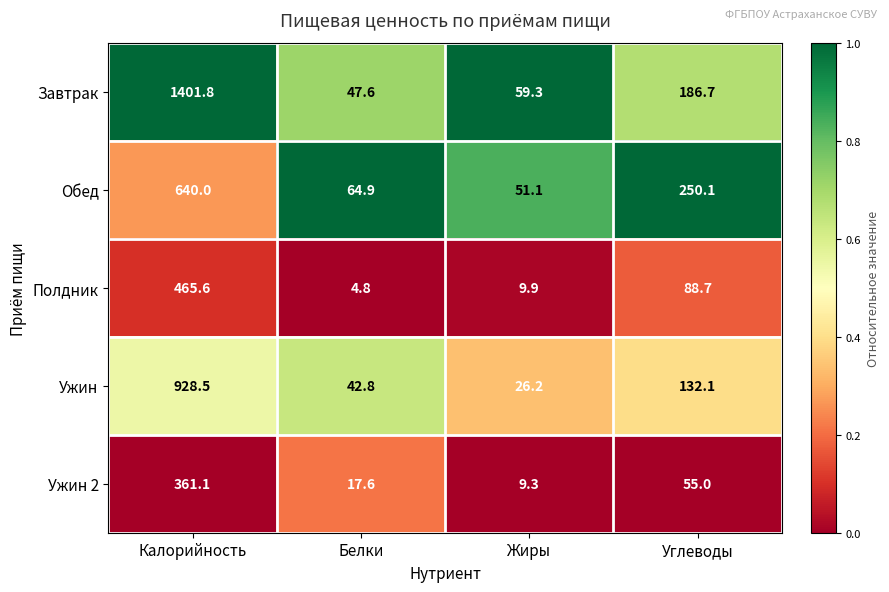

True or false: Ужин 2 has a value of 17.6 at Белки.

True